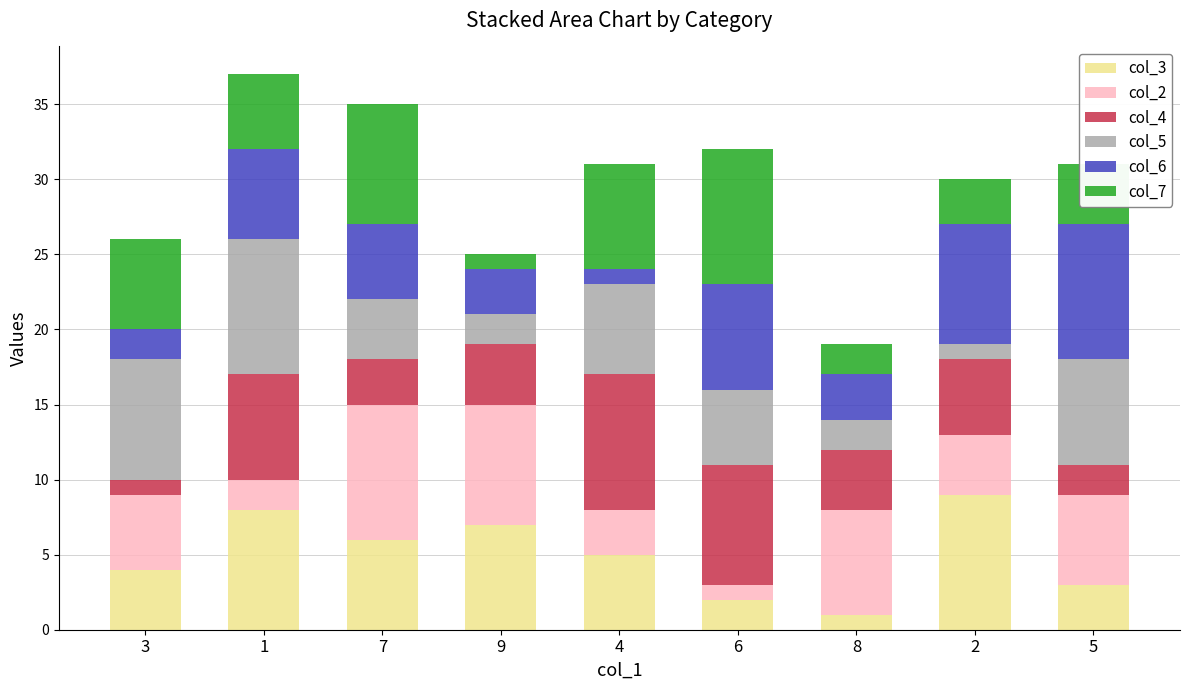

What is the difference between the col_5 values at 1 and 2?

8